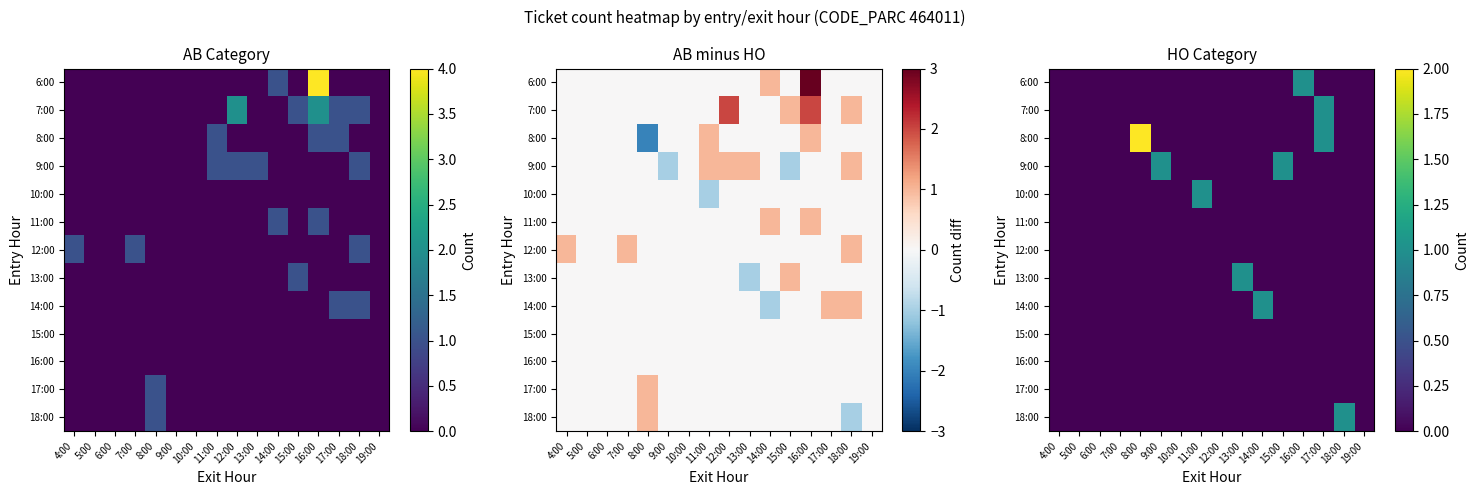

True or false: 17:00 has a value of 0 at 6:00.

True